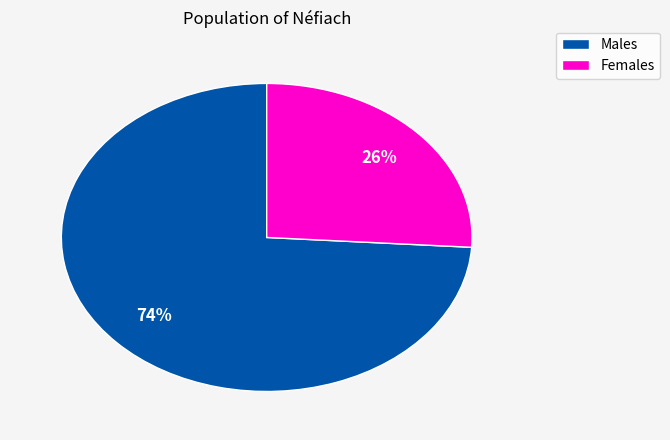

Is there a majority slice in this chart?

Yes